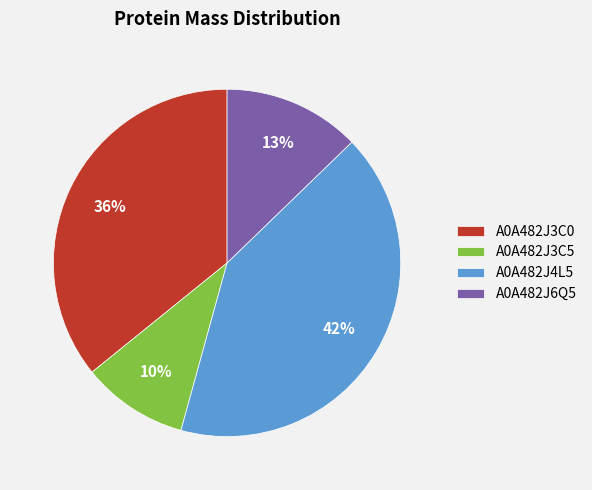

Rank the categories by value from highest to lowest.

A0A482J4L5, A0A482J3C0, A0A482J6Q5, A0A482J3C5